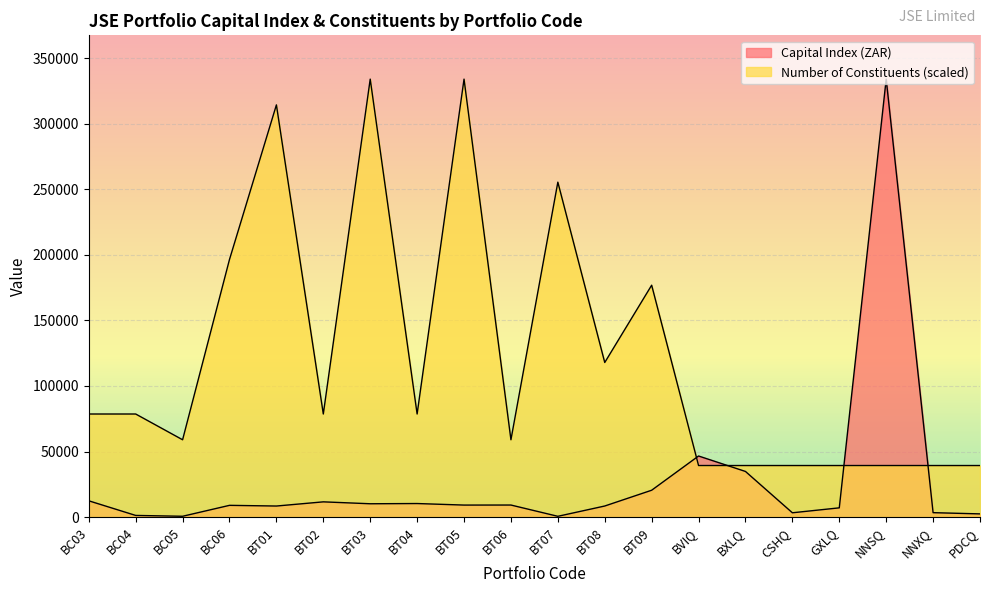

How many lines are shown in the chart?

2